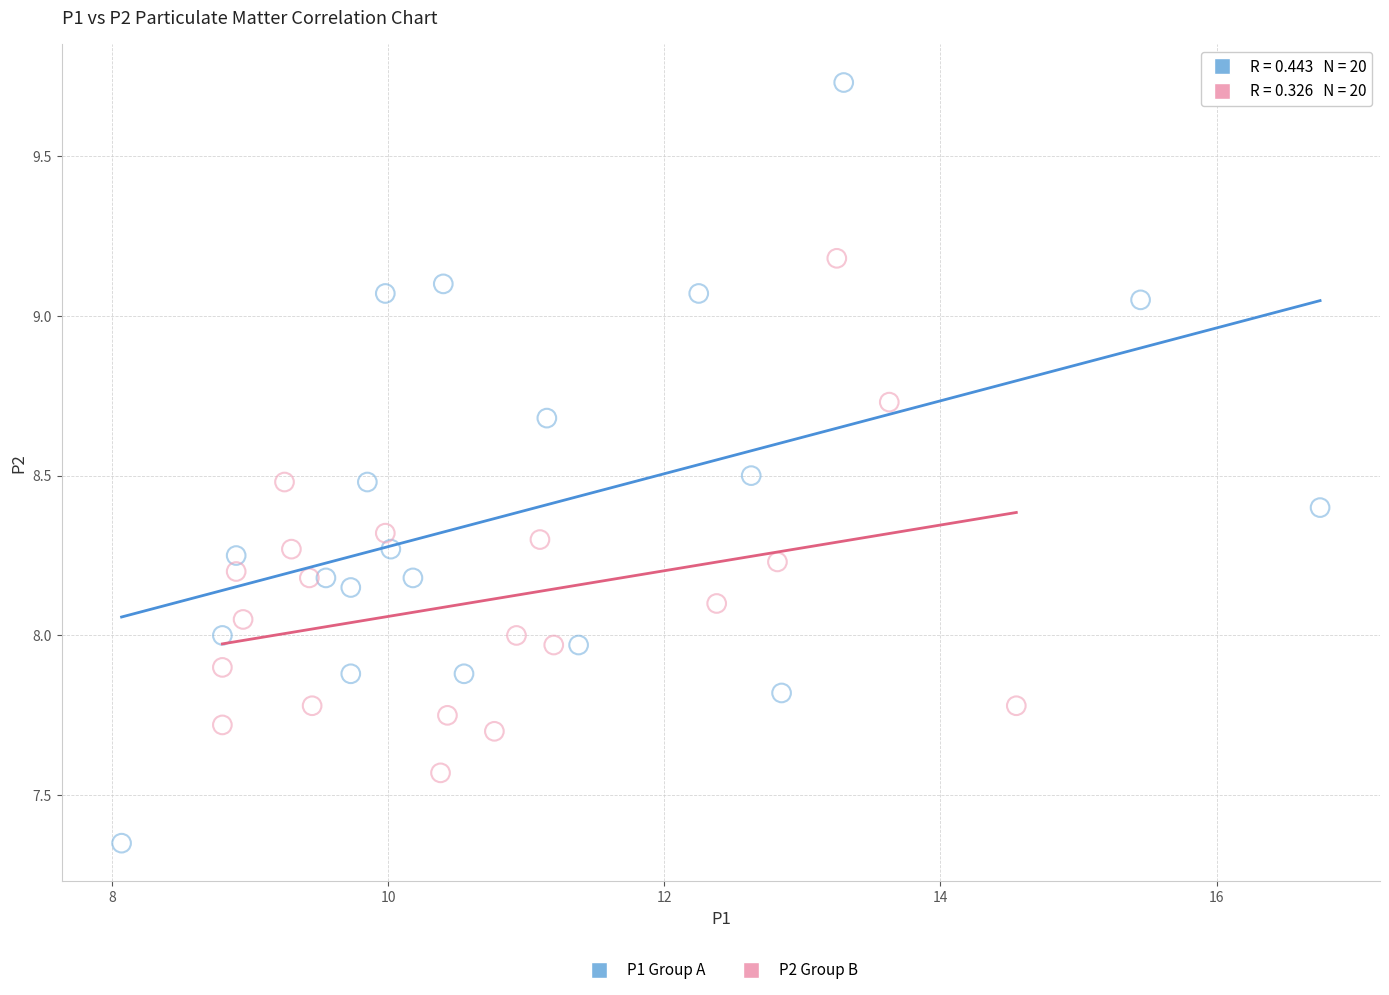

Which series reaches the minimum Y coordinate?

P1 Group A